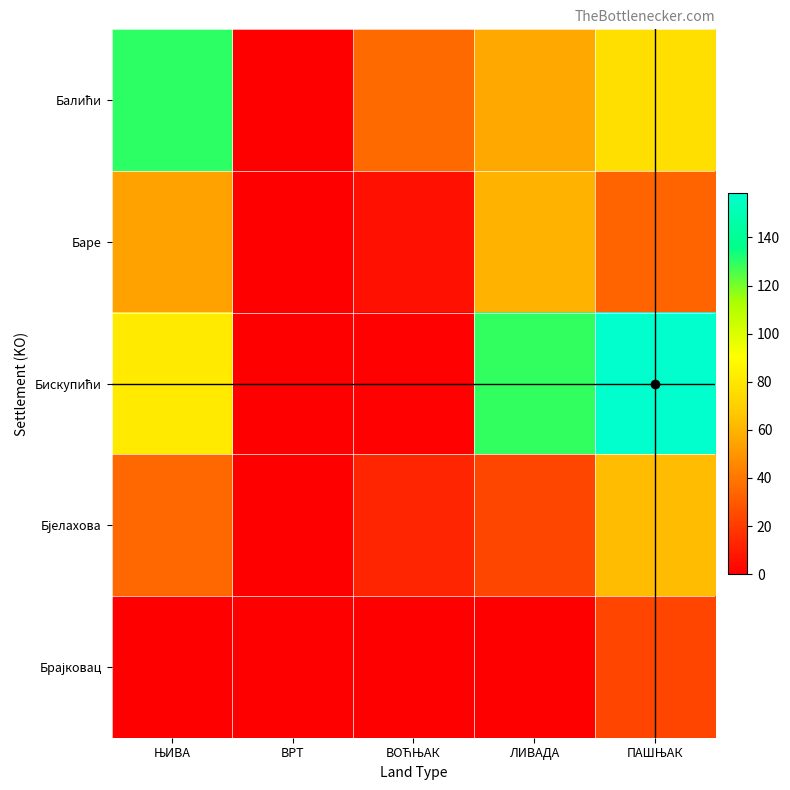

Which has a higher value, ВОЋЊАК or ЛИВАДА?

ЛИВАДА